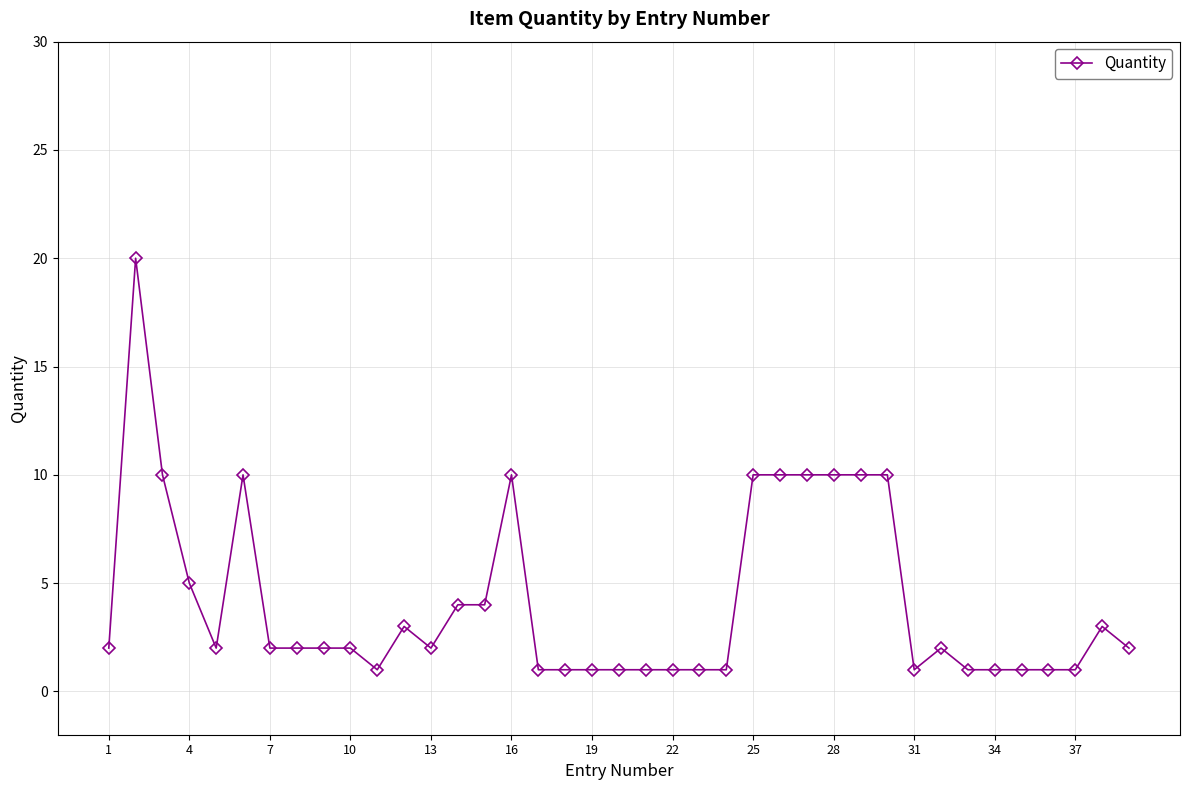

Does the chart have visible grid lines?

Yes